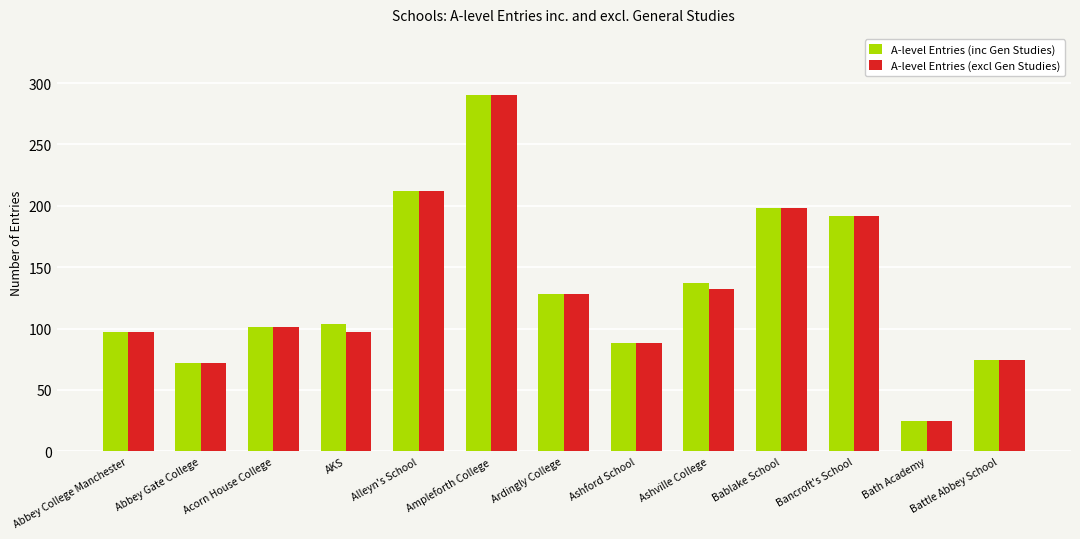

What is the average value of the A-level Entries (excl Gen Studies) series?

131